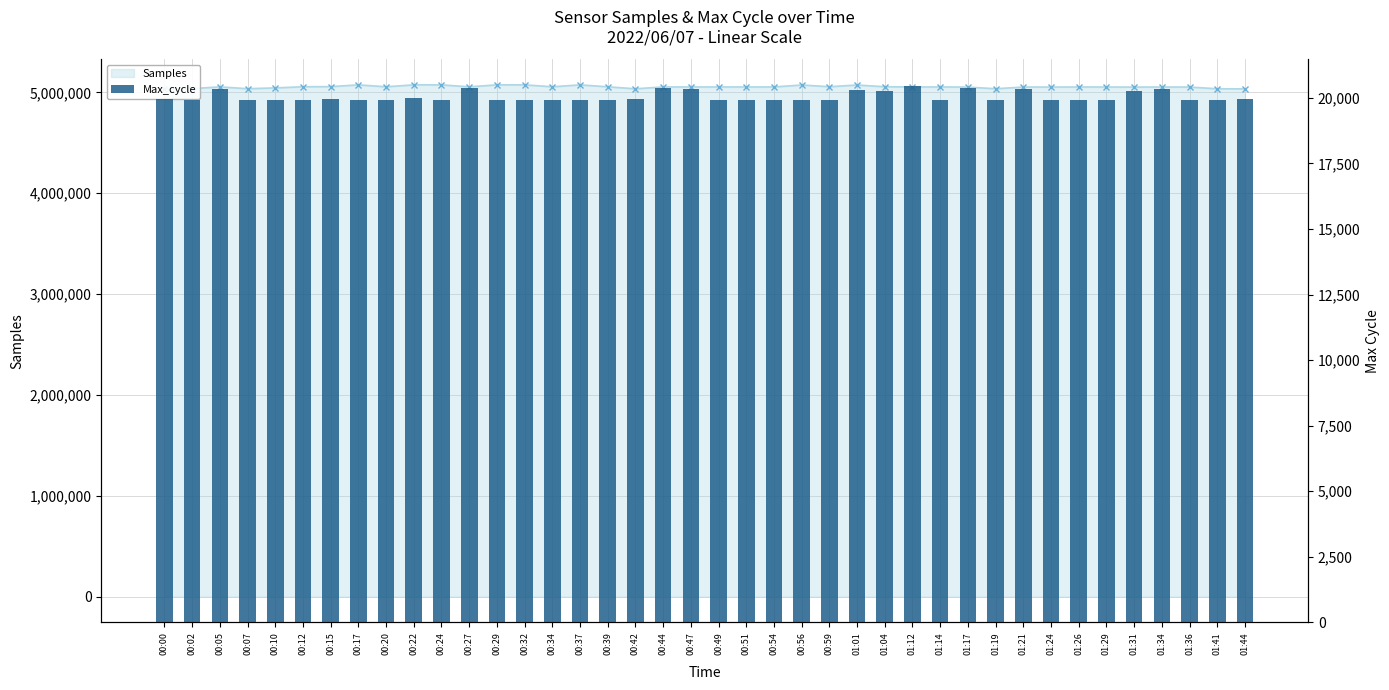

What is the label of the 17th bar from the left?

00:39